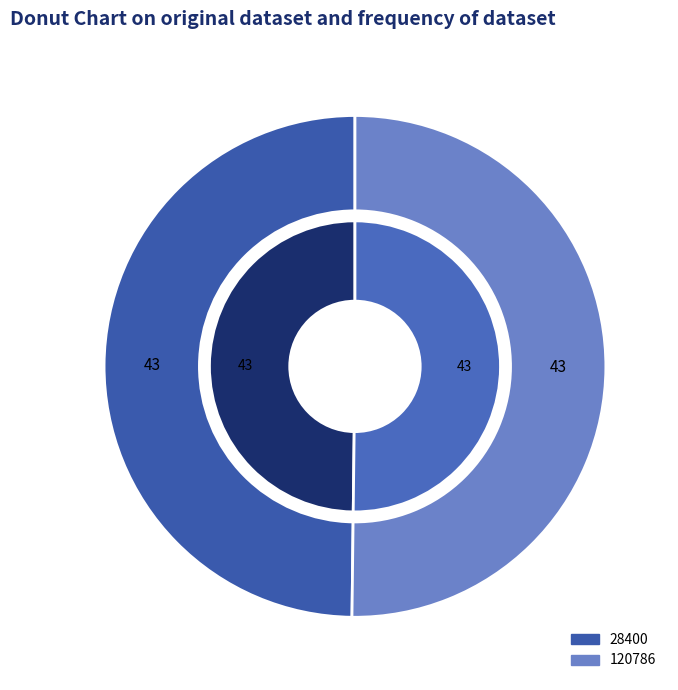

What percentage do 28400 and 120786 together represent?

100.0%